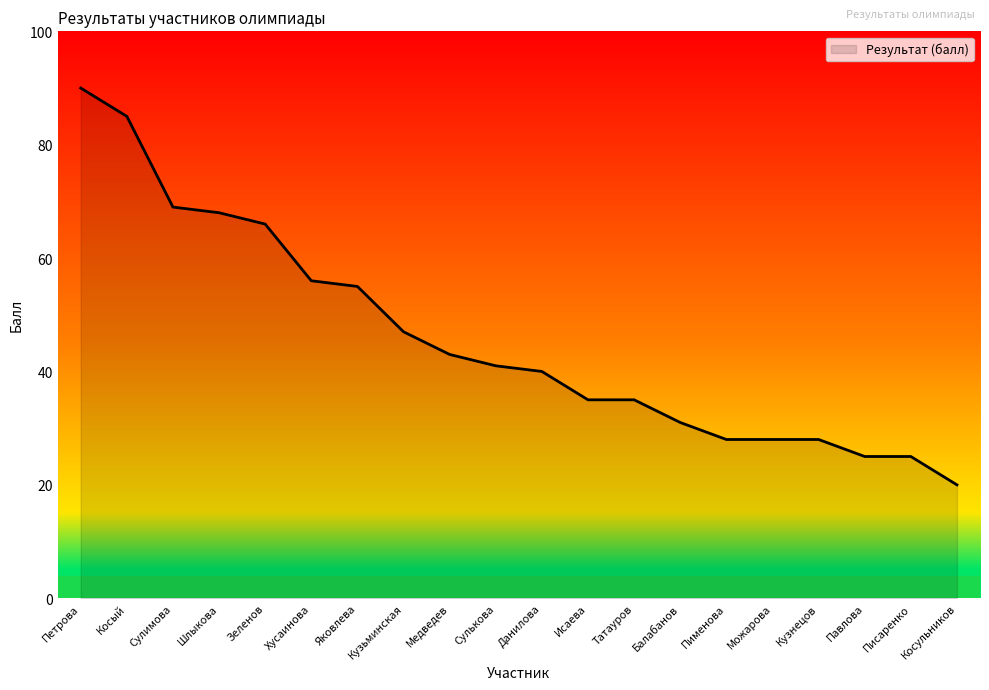

What is the approximate value at Кузнецов?

28